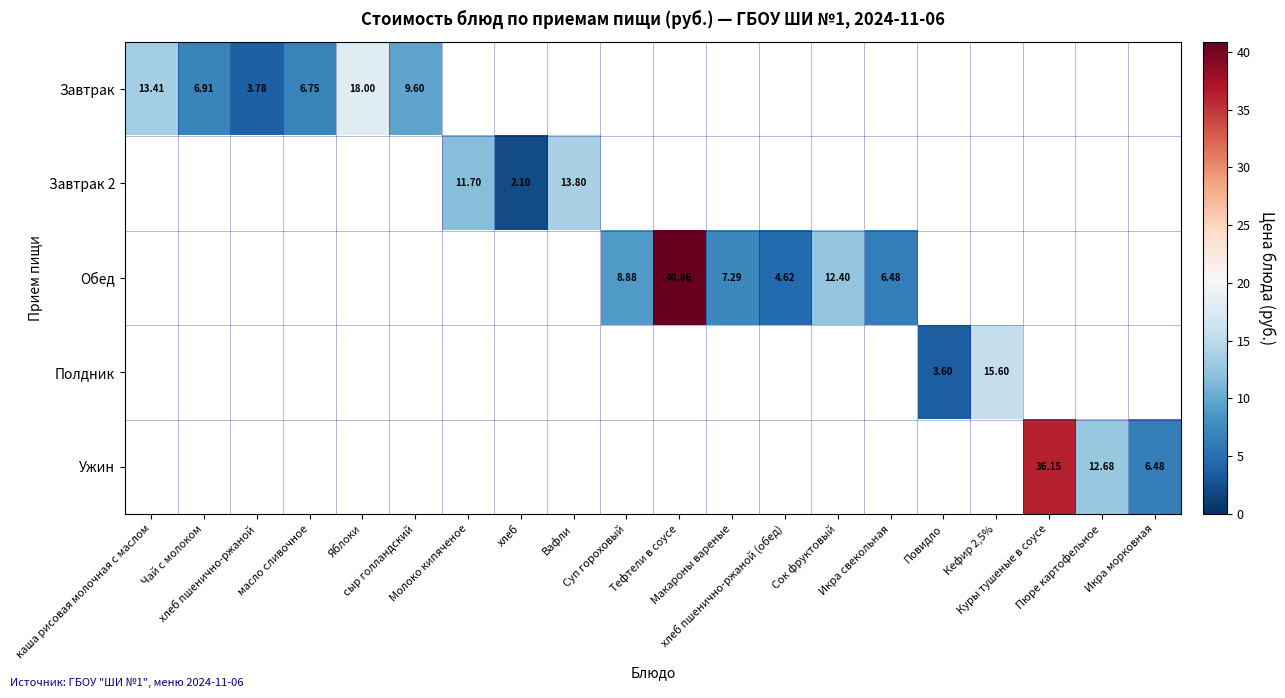

At which category is the sum across all series the highest?

Тефтели в соусе